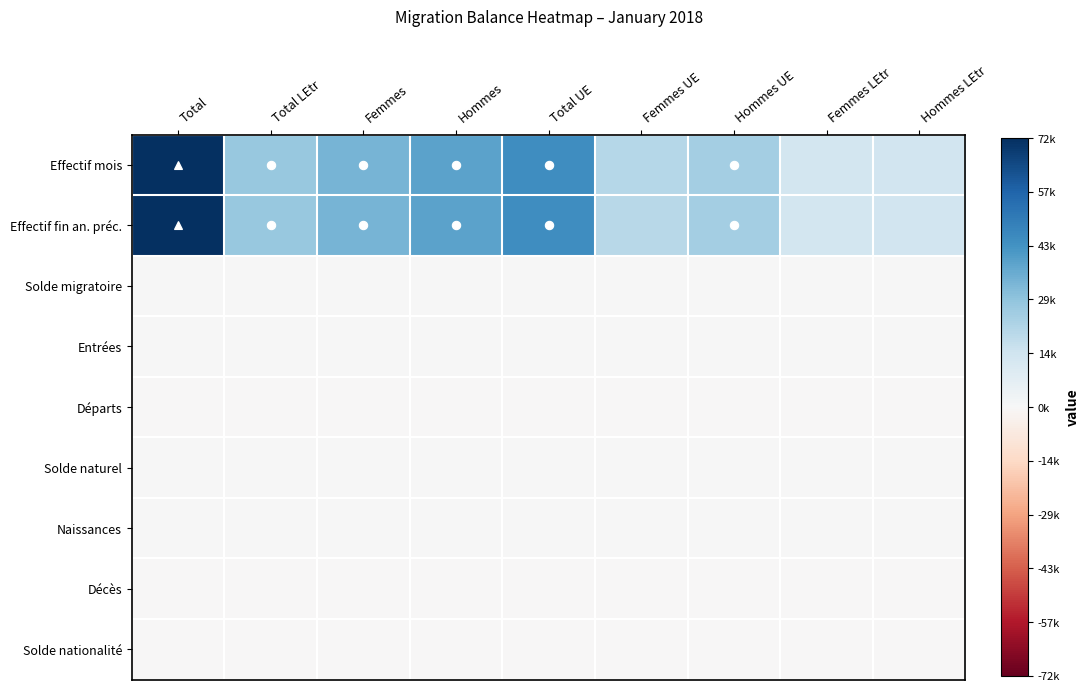

Which series has the largest total across all categories?

Effectif mois